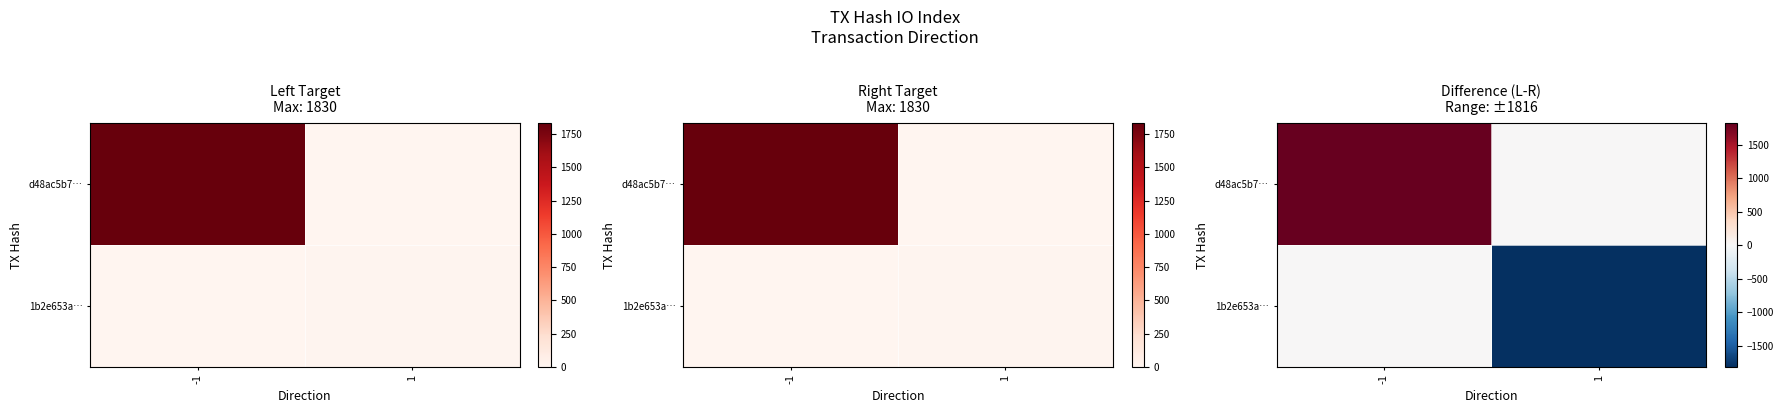

Is the value of 1b2e653a… at -1 greater than the value of d48ac5b7… at 1?

No